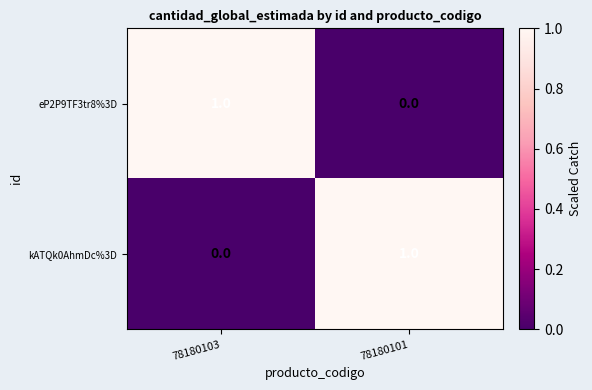

At which label is kATQk0AhmDc%3D closest to 0?

78180103